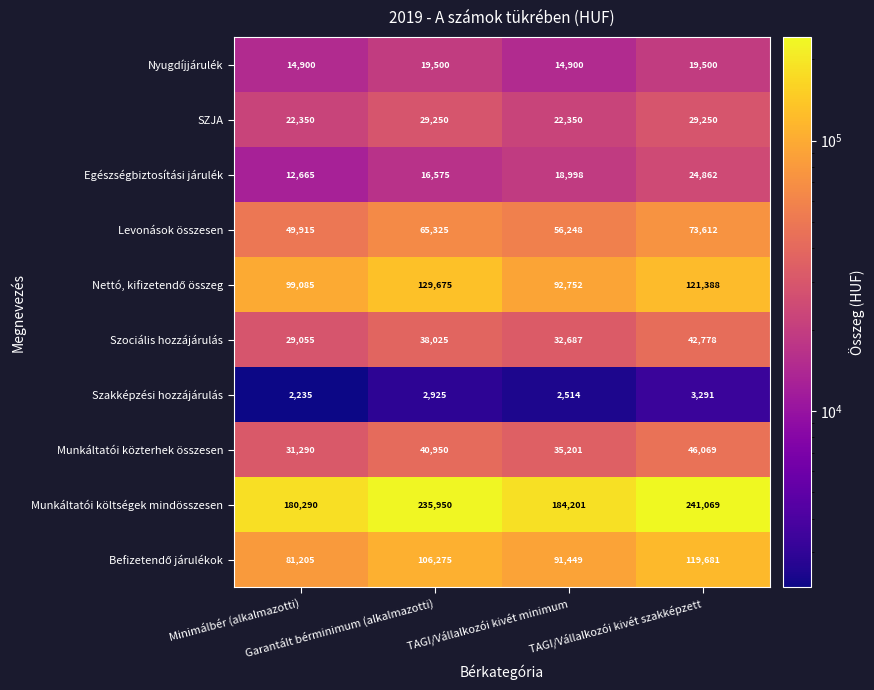

At how many categories does at least one series exceed 37047?

4